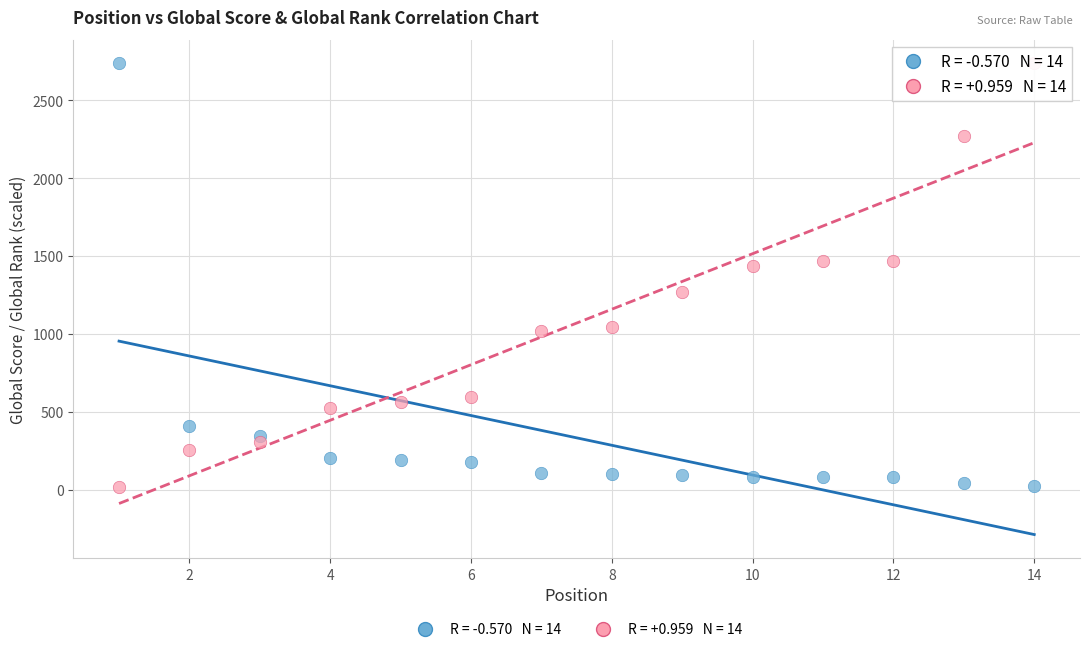

Across all data points, what is the range of Y values (max minus min)?

2719.8